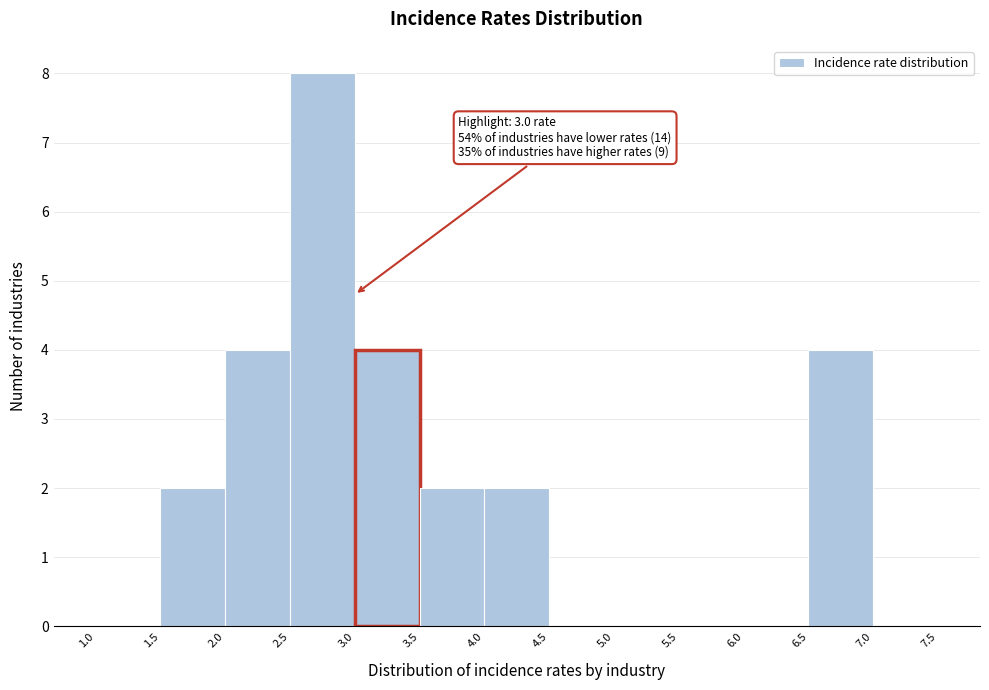

Over which range of the x-axis is the bar tallest?

2.5 to 3.0